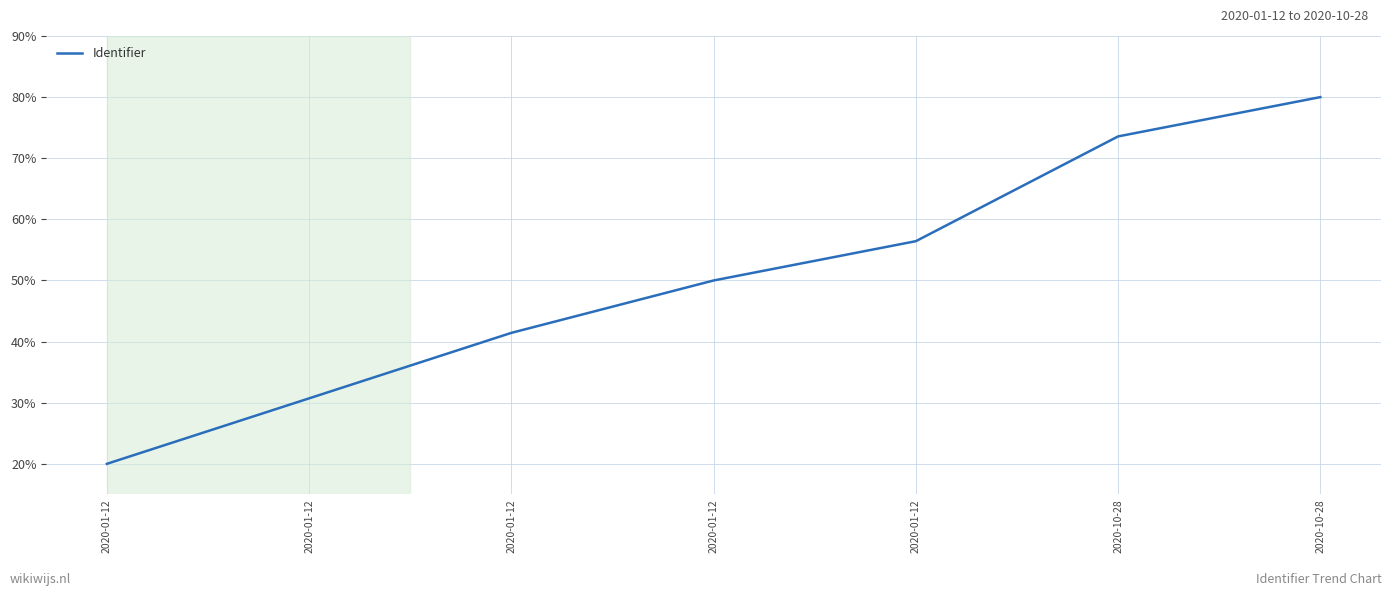

Count the number of data series in this chart.

1